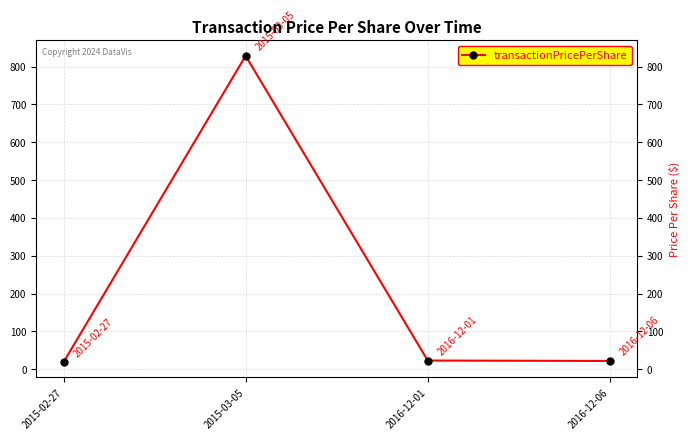

What is the minimum value shown in the chart?

18.7